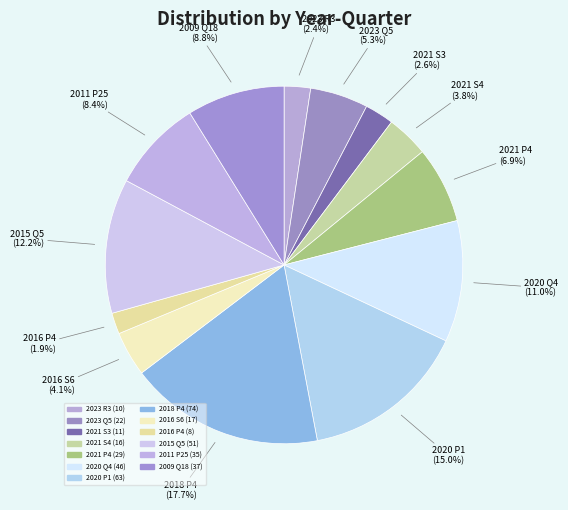

How many slices are in this pie chart?

13